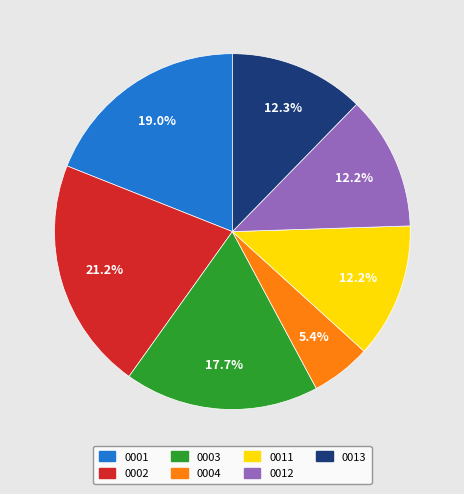

Which category has the biggest portion of the pie?

0002